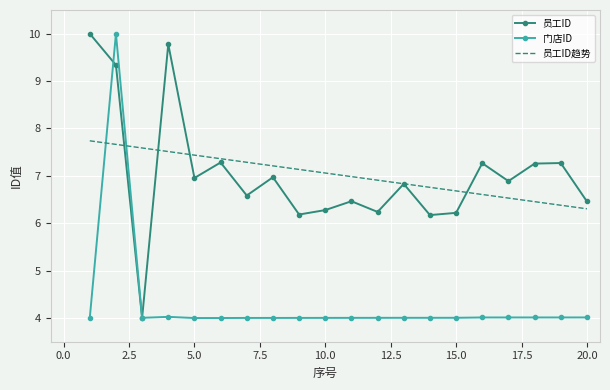

What is the lowest value of the 员工ID series?

4.0